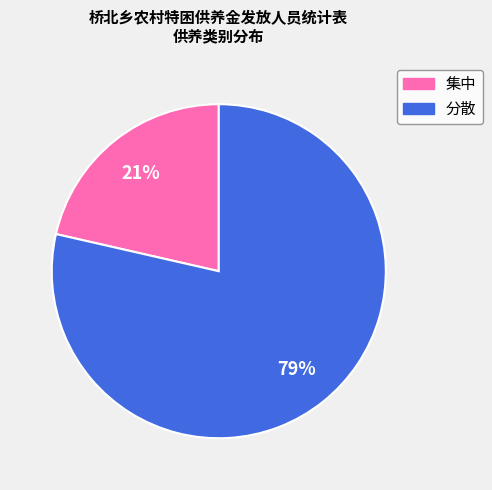

Which slice is the largest?

分散